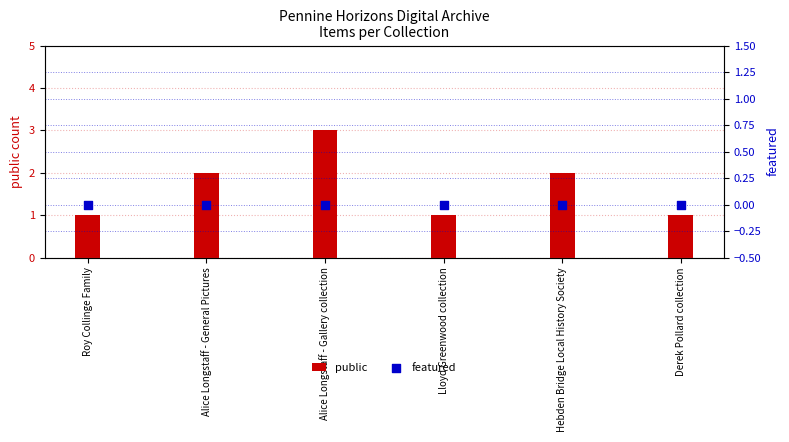

Which series has the largest total across all categories?

public